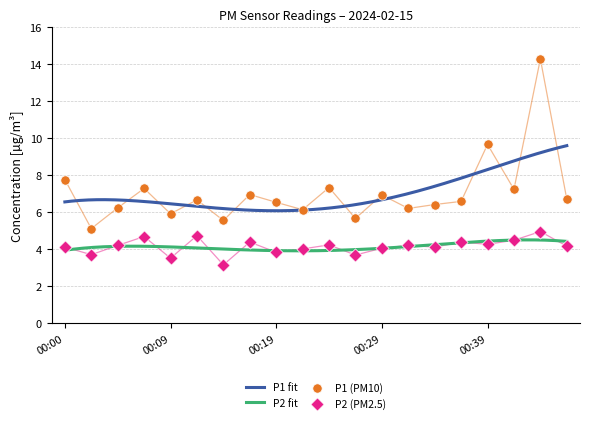

Which series reaches the minimum Y coordinate?

P2